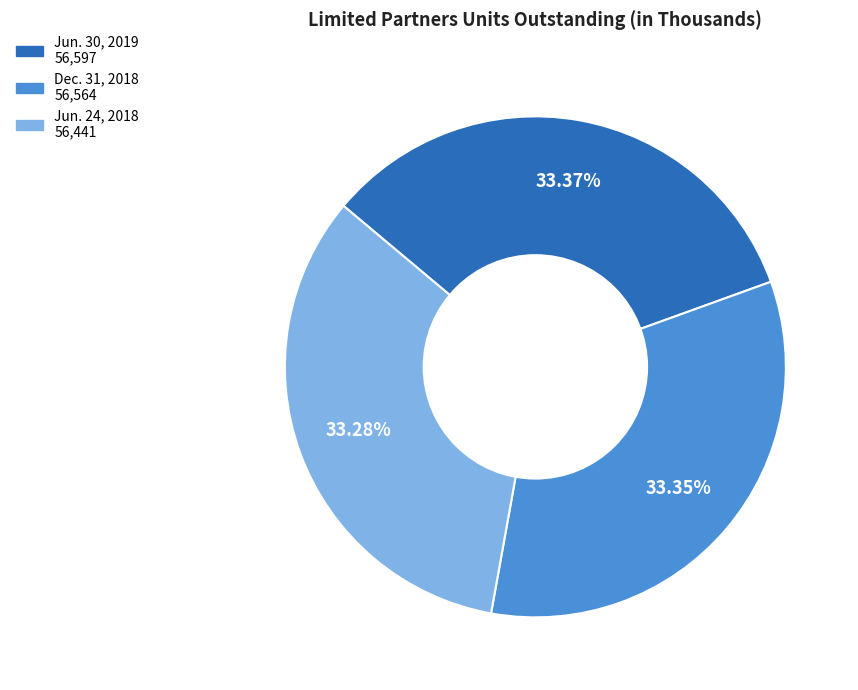

How many slices are in this pie chart?

3